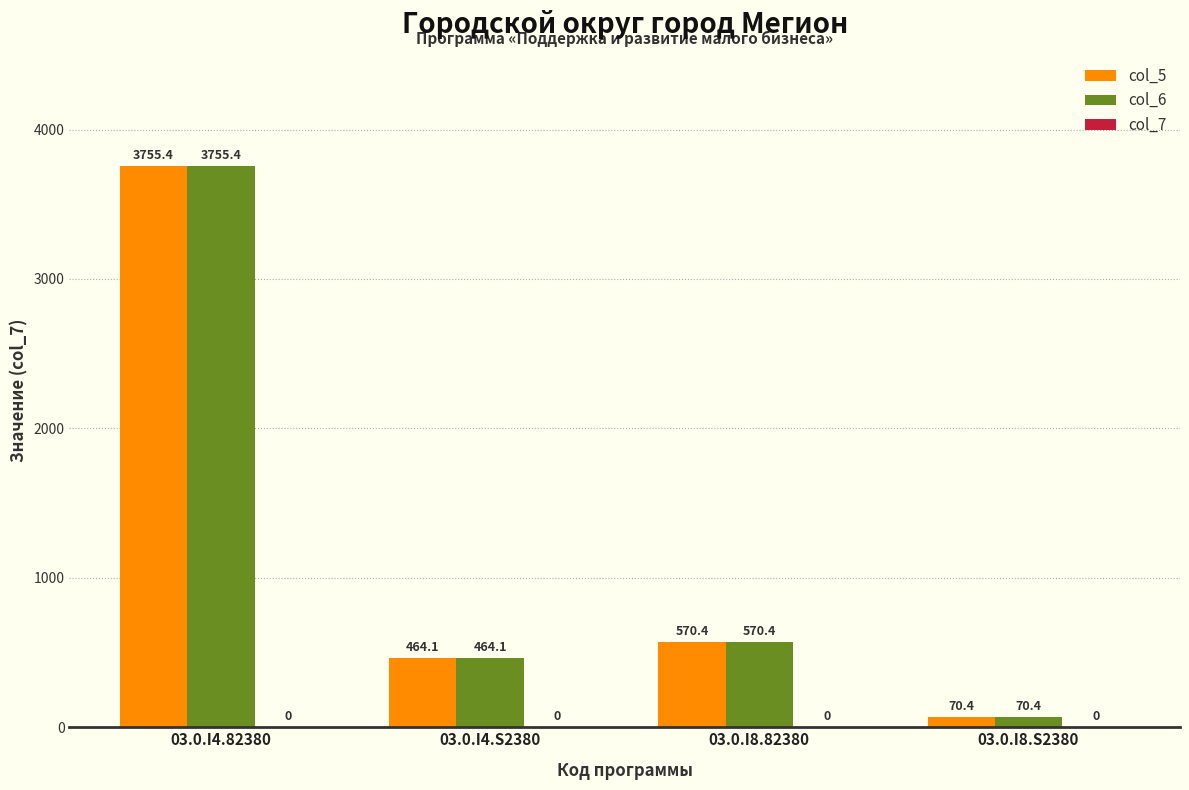

What is the difference between the col_5 values at 03.0.I4.82380 and 03.0.I8.82380?

3185.0